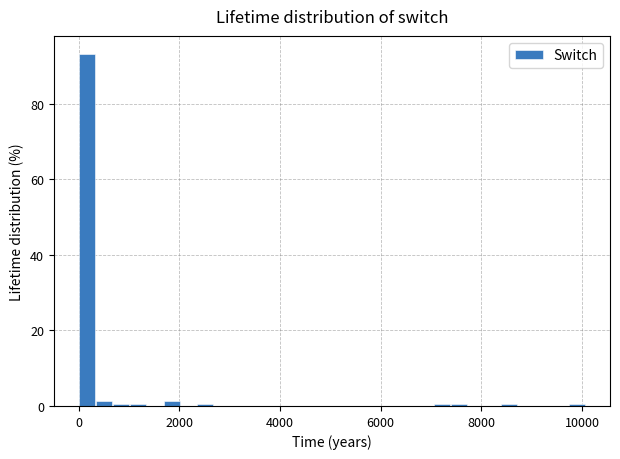

Read against the x-axis, roughly where is the centre of the tallest bar?

200